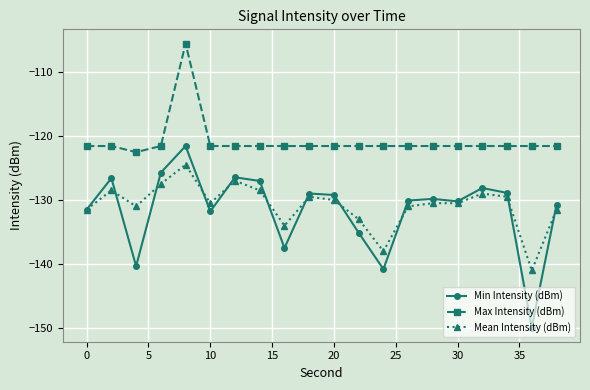

Which series has the widest spread of values?

Min Intensity (dBm)